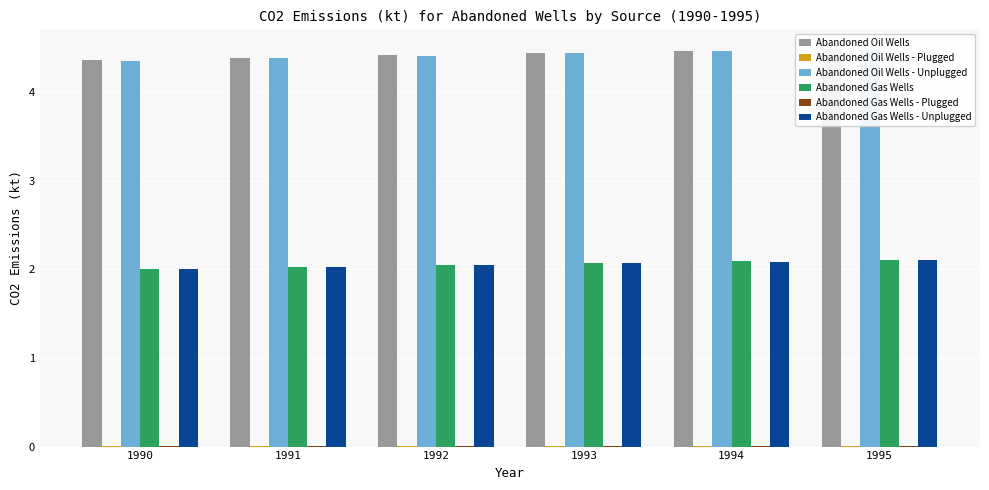

Reading left to right, list all the values displayed in this chart.

Abandoned Oil Wells: 4.4	4.4	4.4	4.4	4.5	4.5
Abandoned Oil Wells - Plugged: 0.0	0.0	0.0	0.0	0.0	0.0
Abandoned Oil Wells - Unplugged: 4.4	4.4	4.4	4.4	4.5	4.5
Abandoned Gas Wells: 2.0	2.0	2.1	2.1	2.1	2.1
Abandoned Gas Wells - Plugged: 0.0	0.0	0.0	0.0	0.0	0.0
Abandoned Gas Wells - Unplugged: 2.0	2.0	2.0	2.1	2.1	2.1